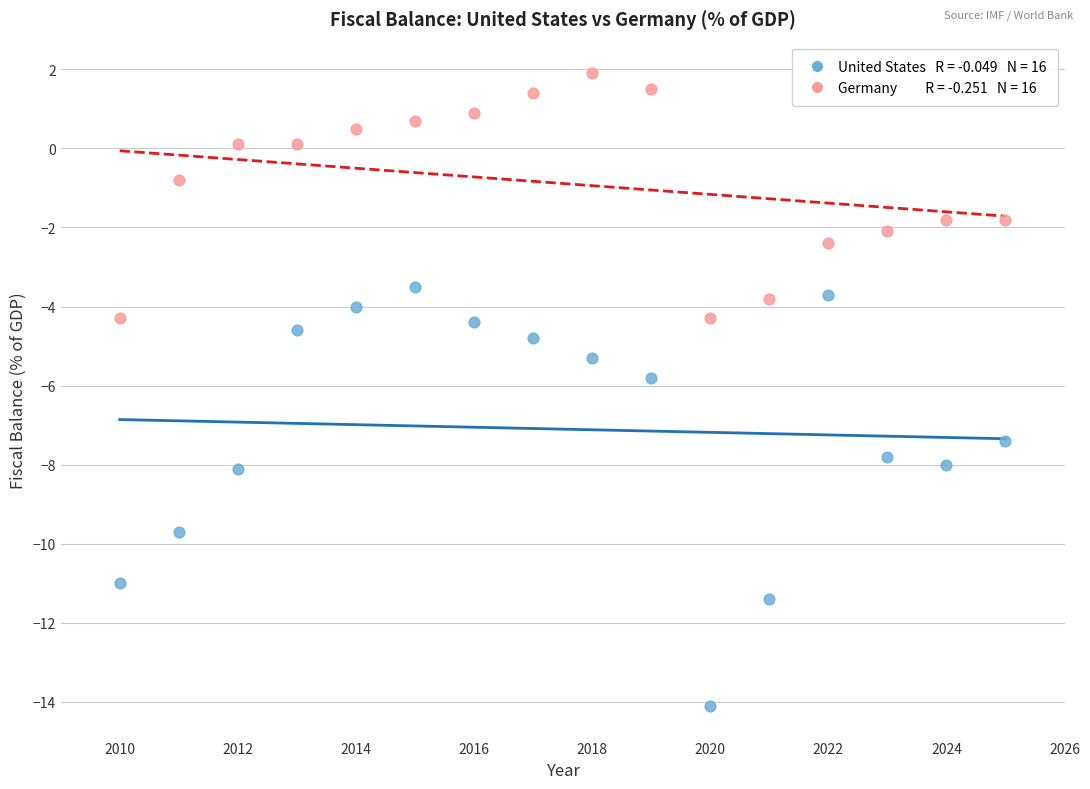

Across all data points, what is the range of X values (max minus min)?

15.0